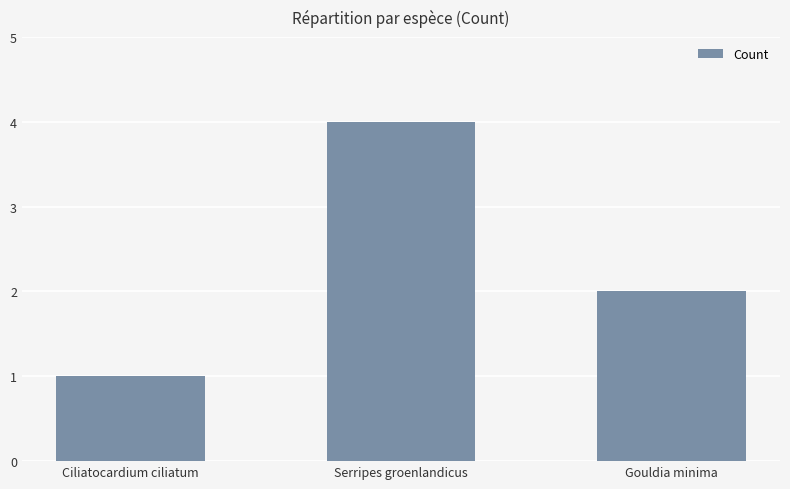

At which category does the chart reach its peak across all series?

Serripes groenlandicus